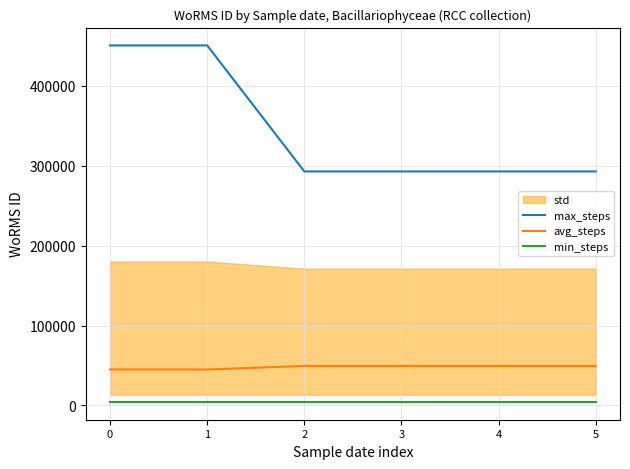

What is the difference between the maximum and minimum values in the avg_steps series?

4506